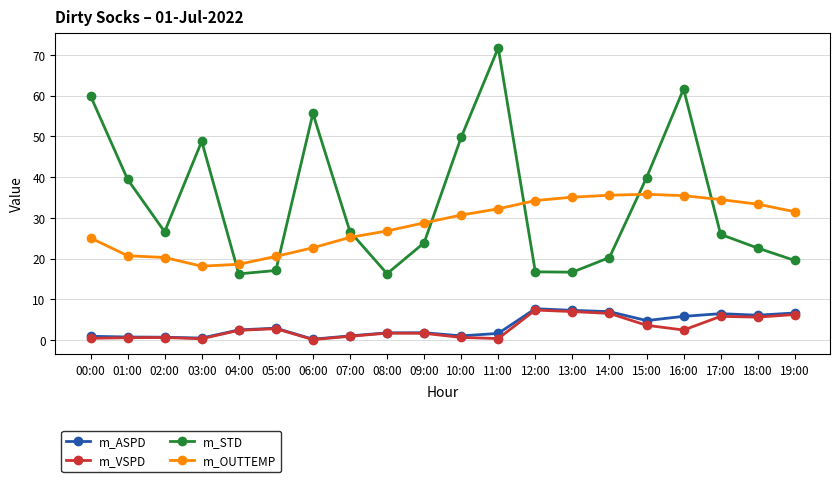

How many lines are shown in the chart?

4